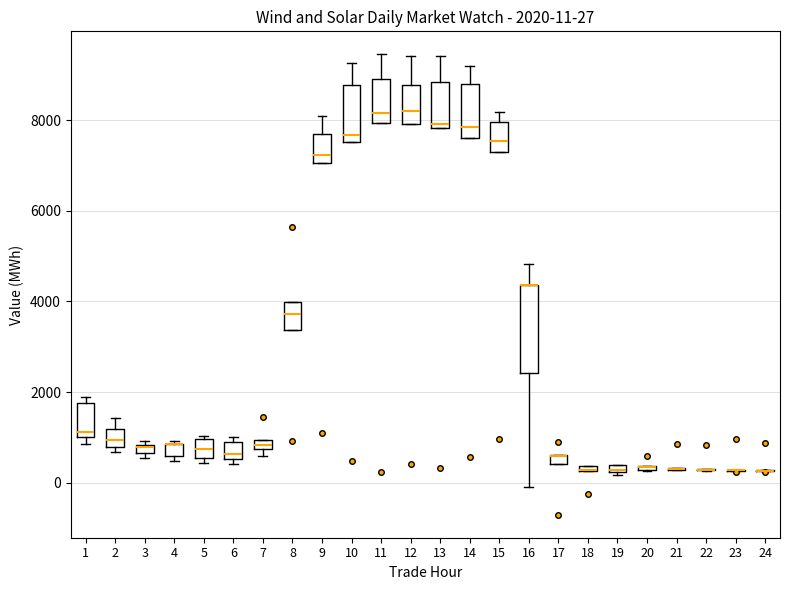

Which box is the tallest, from its lower edge to its upper edge?

16